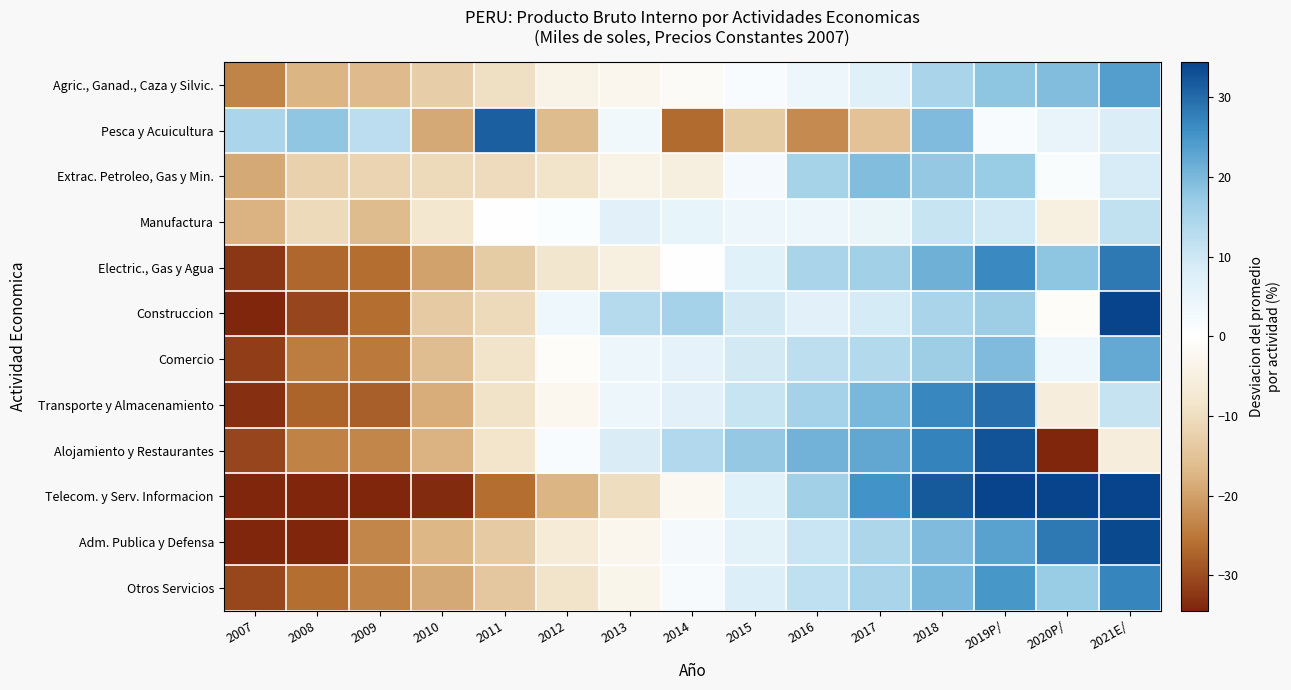

Reading left to right, transcribe all the data shown in this chart.

Agric., Ganad., Caza y Silvic.: 2007=-23.5	2008=-17.4	2009=-16.6	2010=-13.1	2011=-9.7	2012=-3.9	2013=-2.8	2014=-1.5	2015=1.5	2016=4.2	2017=6.8	2018=14.9	2019P/=18.2	2020P/=19.2	2021E/=23.7
Pesca y Acuicultura: 2007=14.5	2008=18.0	2009=12.5	2010=-18.8	2011=31.2	2012=-16.2	2013=3.0	2014=-26.6	2015=-13.2	2016=-22.8	2017=-15.2	2018=19.4	2019P/=1.7	2020P/=4.8	2021E/=7.8
Extrac. Petroleo, Gas y Min.: 2007=-18.8	2008=-12.3	2009=-11.7	2010=-10.5	2011=-10.2	2012=-8.6	2013=-4.0	2014=-5.5	2015=2.5	2016=15.1	2017=19.3	2018=17.5	2019P/=17.2	2020P/=1.3	2021E/=8.8
Manufactura: 2007=-17.6	2008=-10.6	2009=-16.4	2010=-7.9	2011=-0.2	2012=1.0	2013=6.3	2014=5.2	2015=4.2	2016=4.2	2017=4.8	2018=10.8	2019P/=9.5	2020P/=-5.1	2021E/=11.8
Electric., Gas y Agua: 2007=-32.4	2008=-26.9	2009=-26.2	2010=-19.7	2011=-13.2	2012=-8.1	2013=-5.0	2014=-0.1	2015=6.5	2016=14.8	2017=15.9	2018=21.2	2019P/=26.5	2020P/=18.3	2021E/=28.4
Construccion: 2007=-40.7	2008=-30.7	2009=-26.2	2010=-13.7	2011=-10.6	2012=3.6	2013=13.4	2014=15.4	2015=9.2	2016=6.4	2017=9.0	2018=14.8	2019P/=16.5	2020P/=-0.8	2021E/=34.4
Comercio: 2007=-31.6	2008=-24.3	2009=-24.9	2010=-16.0	2011=-8.7	2012=-1.0	2013=3.9	2014=5.9	2015=9.1	2016=12.2	2017=13.7	2018=16.5	2019P/=19.4	2020P/=3.5	2021E/=22.2
Transporte y Almacenamiento: 2007=-33.2	2008=-27.2	2009=-27.9	2010=-18.3	2011=-9.0	2012=-2.7	2013=3.8	2014=6.3	2015=10.9	2016=15.4	2017=20.1	2018=26.7	2019P/=29.8	2020P/=-5.8	2021E/=11.1
Alojamiento y Restaurantes: 2007=-30.9	2008=-23.8	2009=-23.3	2010=-17.7	2011=-8.5	2012=1.4	2013=8.2	2014=13.8	2015=17.6	2016=20.8	2017=22.4	2018=27.2	2019P/=32.8	2020P/=-34.2	2021E/=-5.7
Telecom. y Serv. Informacion: 2007=-52.6	2008=-44.4	2009=-39.9	2010=-33.8	2011=-26.2	2012=-17.2	2013=-10.0	2014=-2.3	2015=6.6	2016=15.9	2017=25.5	2018=32.0	2019P/=41.2	2020P/=47.1	2021E/=58.3
Adm. Publica y Defensa: 2007=-39.8	2008=-35.1	2009=-23.3	2010=-17.1	2011=-13.6	2012=-6.5	2013=-2.9	2014=2.3	2015=6.1	2016=10.6	2017=14.3	2018=19.4	2019P/=23.3	2020P/=28.5	2021E/=33.8
Otros Servicios: 2007=-30.4	2008=-26.3	2009=-23.7	2010=-19.0	2011=-14.0	2012=-8.9	2013=-3.4	2014=2.1	2015=7.7	2016=11.9	2017=15.0	2018=19.9	2019P/=24.8	2020P/=17.0	2021E/=27.1